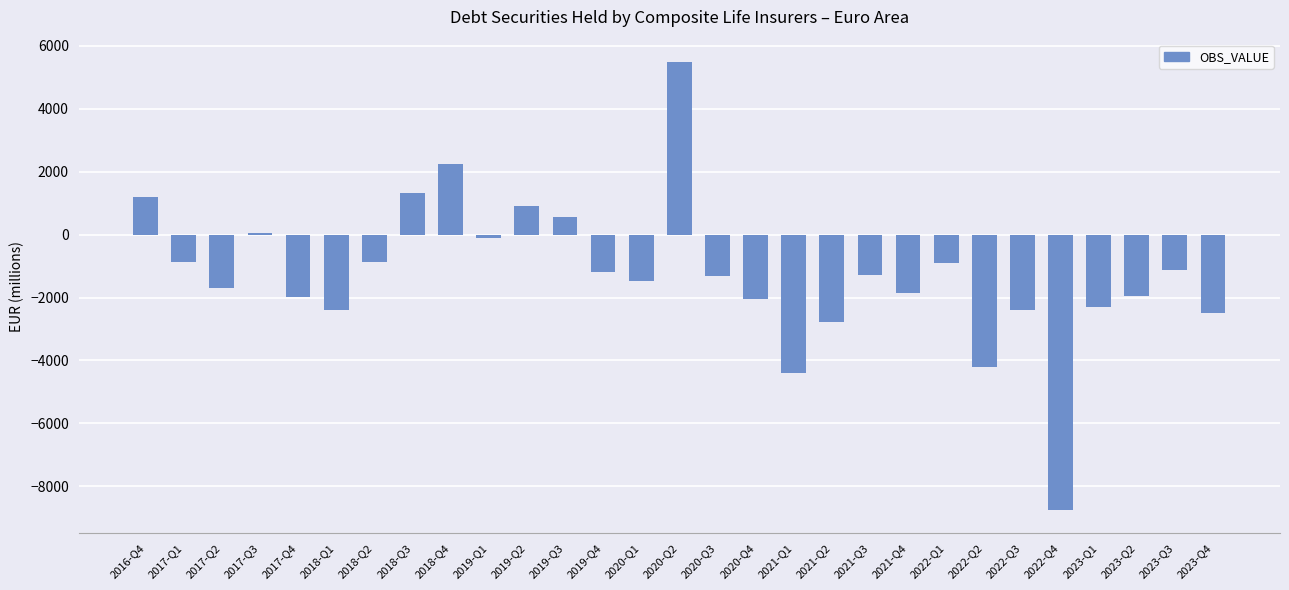

What is the sum of all values?

-36710.7